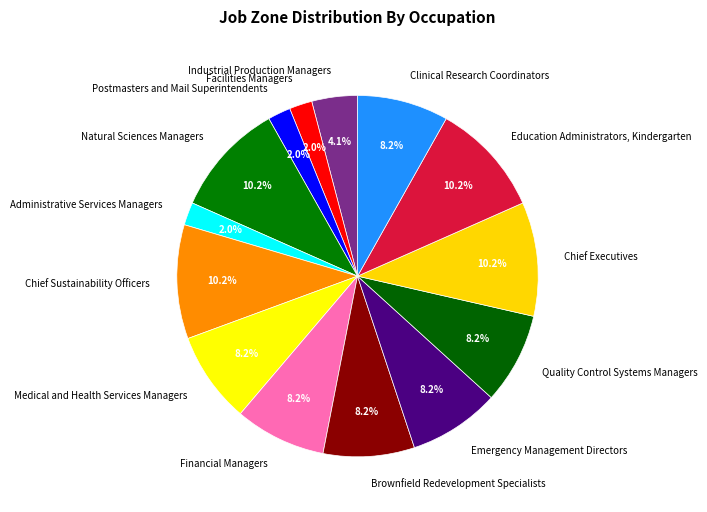

To the nearest percent, what is the difference between the largest and smallest slice percentages?

8%